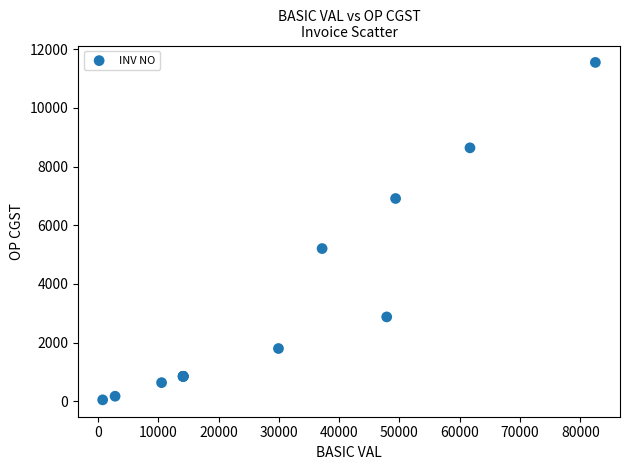

What Y value in the scatter plot is closest to 5798?

5203.8